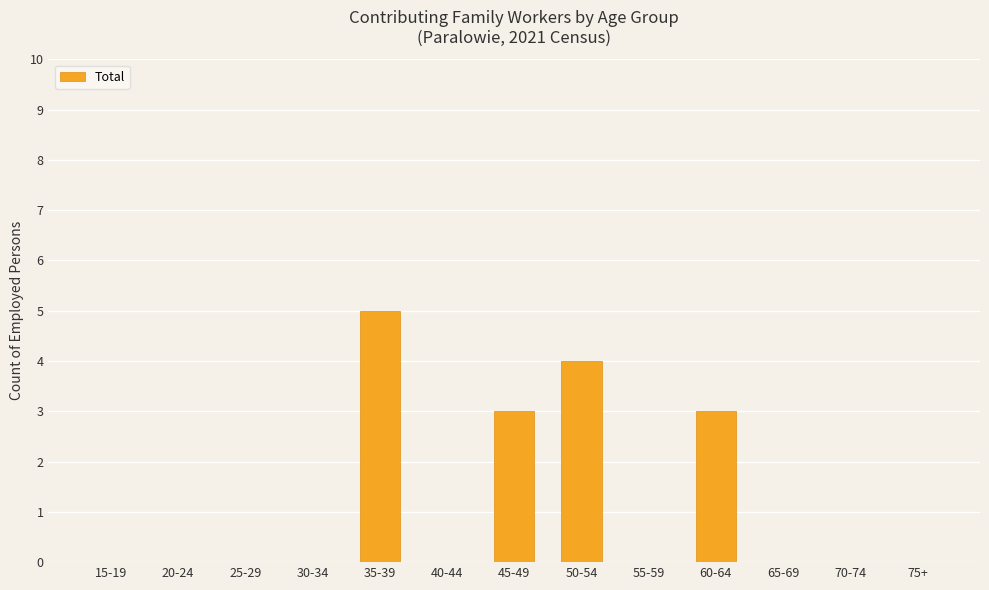

What is the maximum value shown in the chart?

5